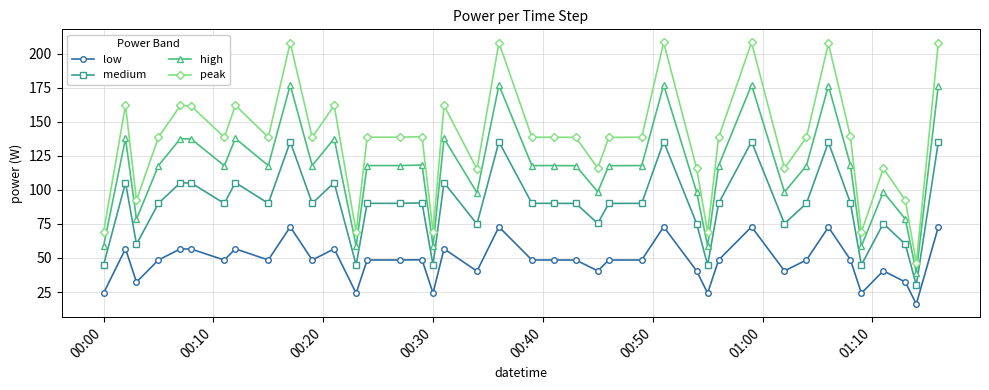

Which series has the widest spread of values?

peak